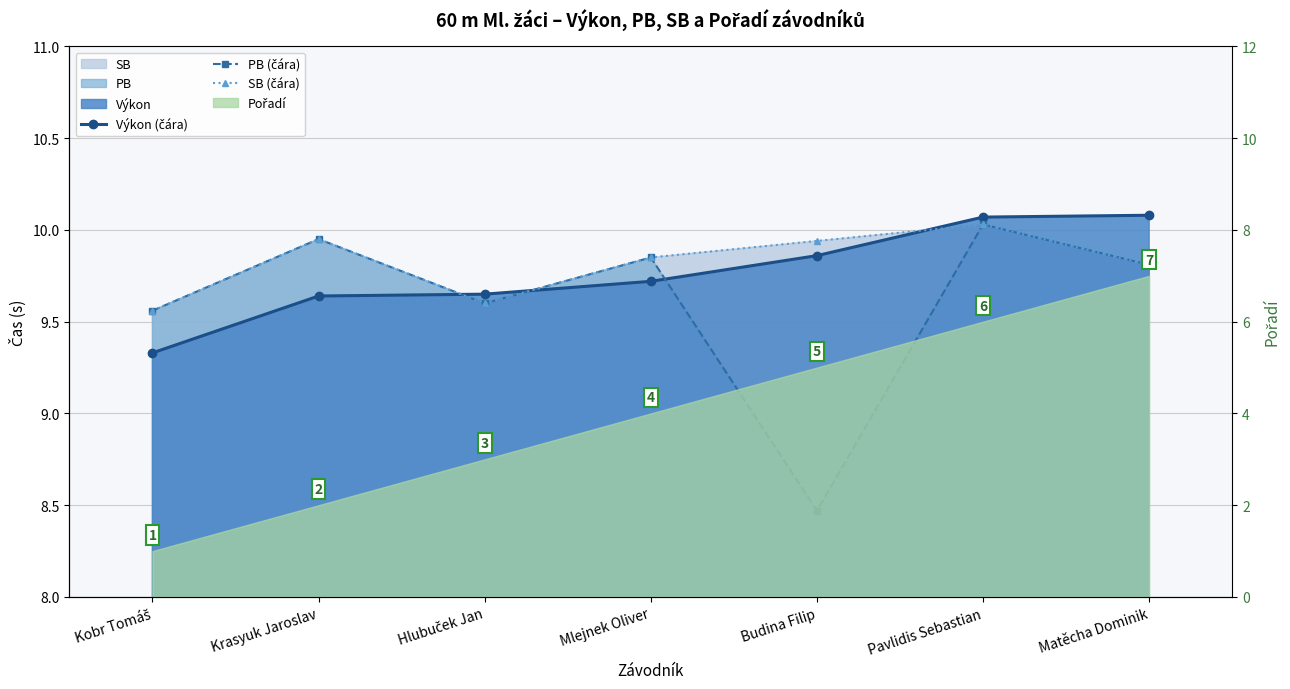

Where is SB (čára) nearest to the value 9?

Kobr Tomáš